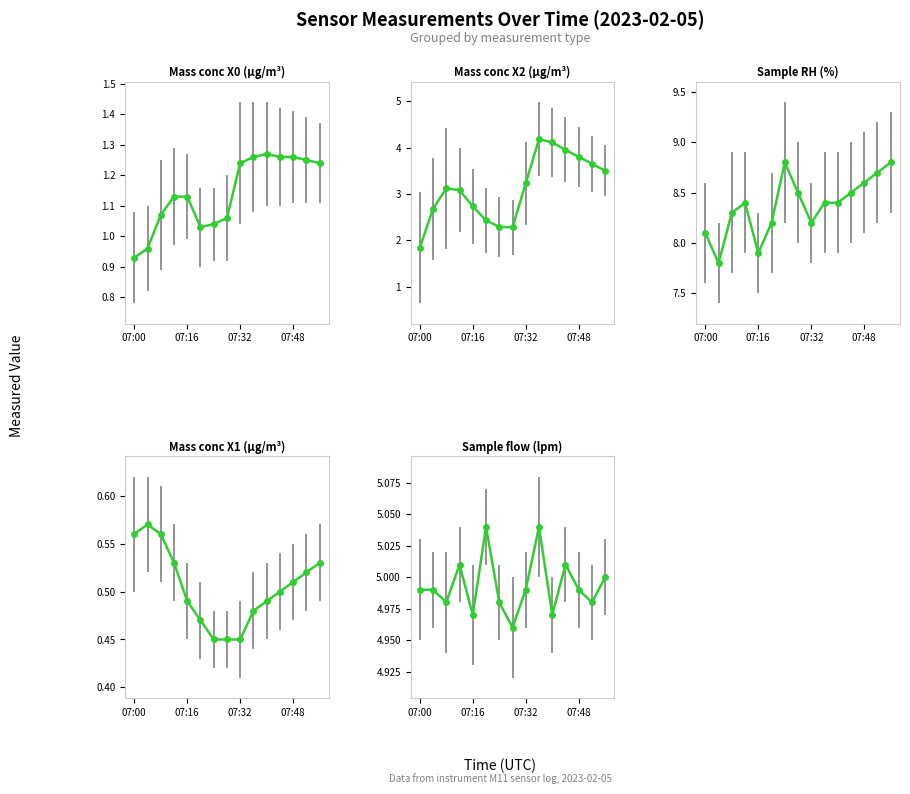

What is the value of the Mass conc X1 (μg/m³) point at the 3rd from the left?

0.6